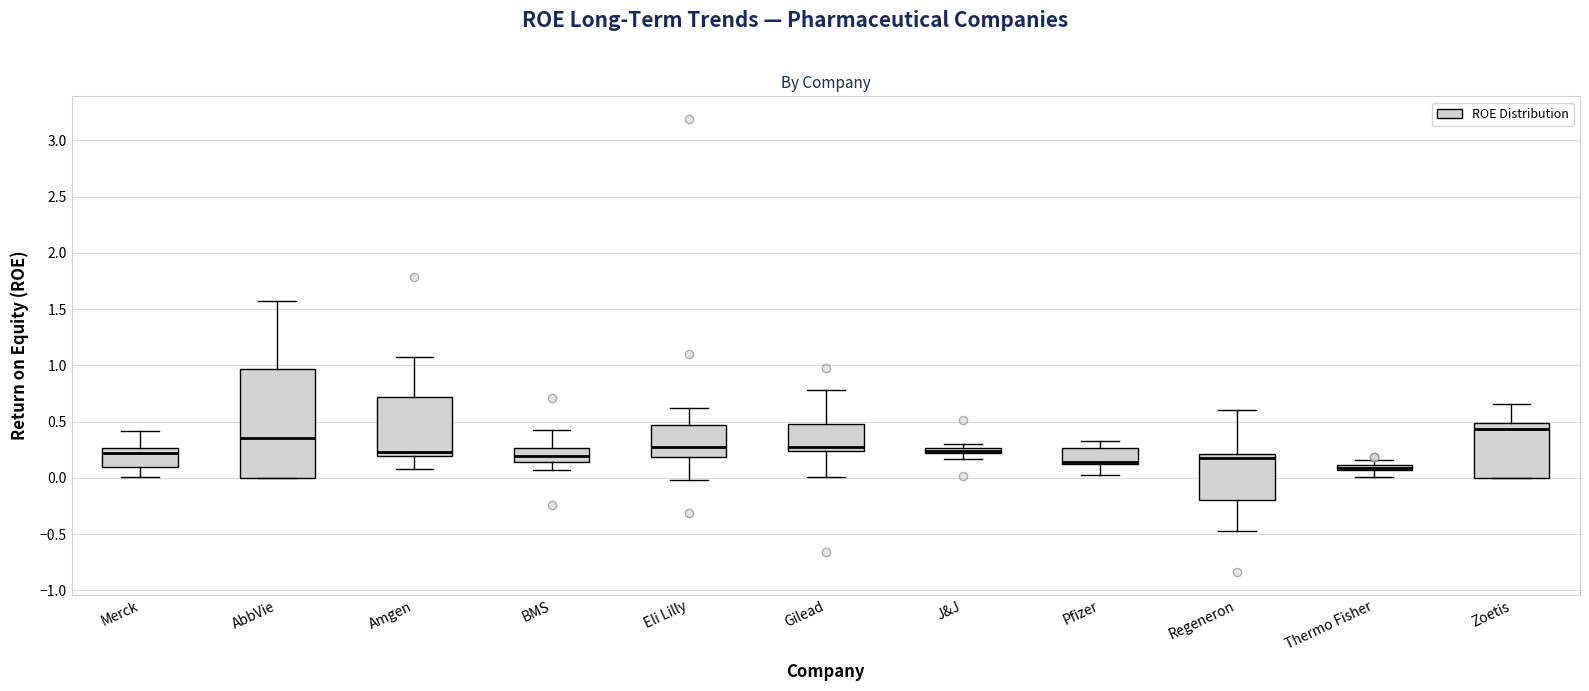

Where is the lower edge of the box for Eli Lilly on the y-axis? The values are not printed on the chart, so give them approximately, as read against the axis.

0.20